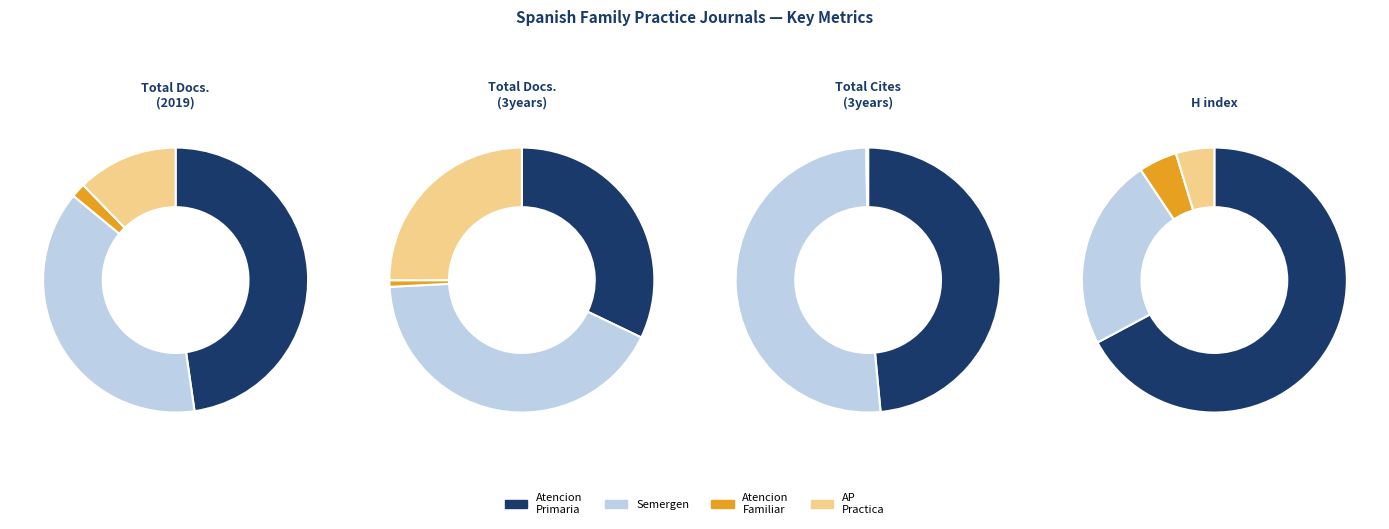

Does Atencion Familiar account for over 50% of the chart?

No